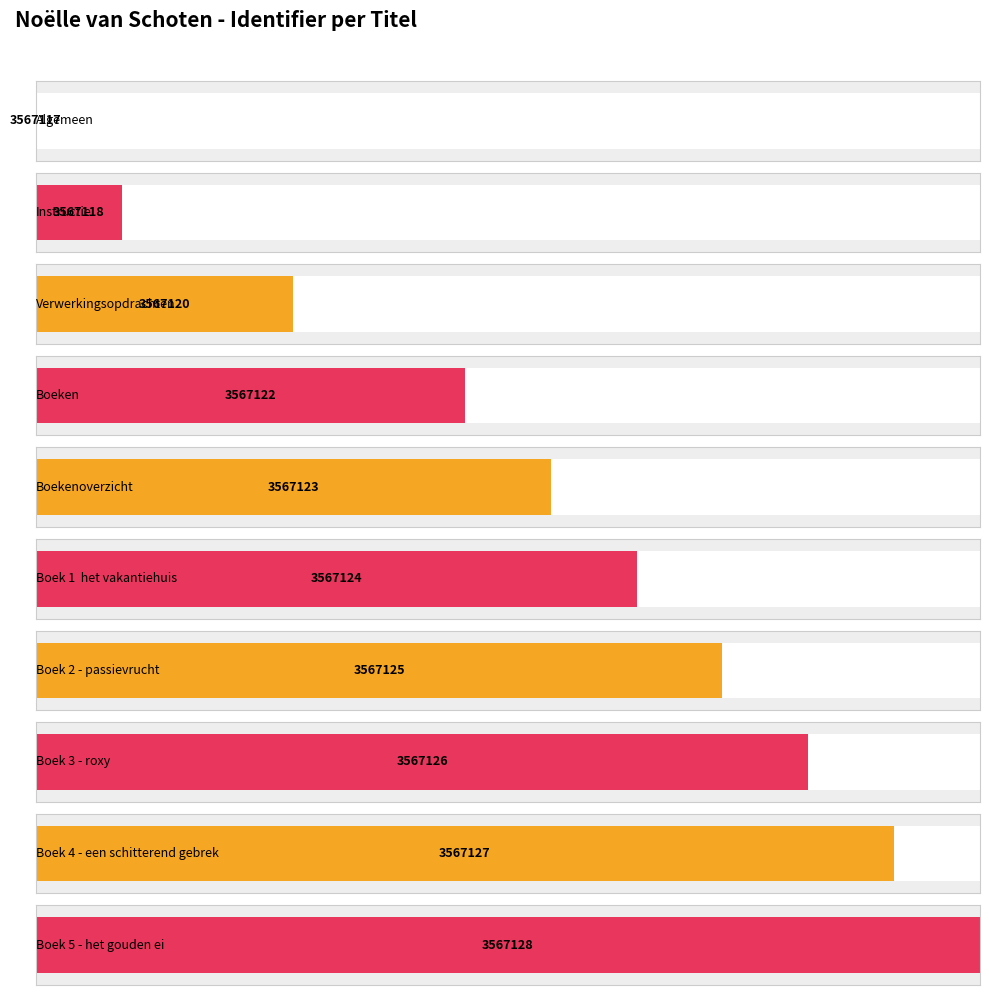

What is the value of the 6th bar from the left?

3567124